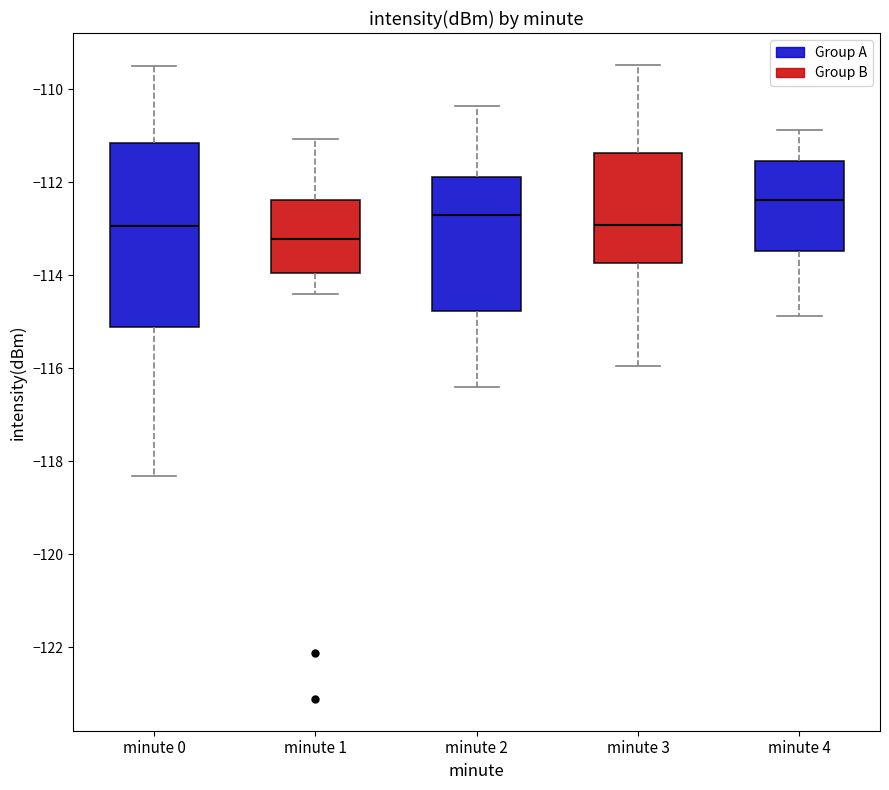

Where does the median line of the box for minute 4 sit on the y-axis? The values are not printed on the chart, so give them approximately, as read against the axis.

-112.4